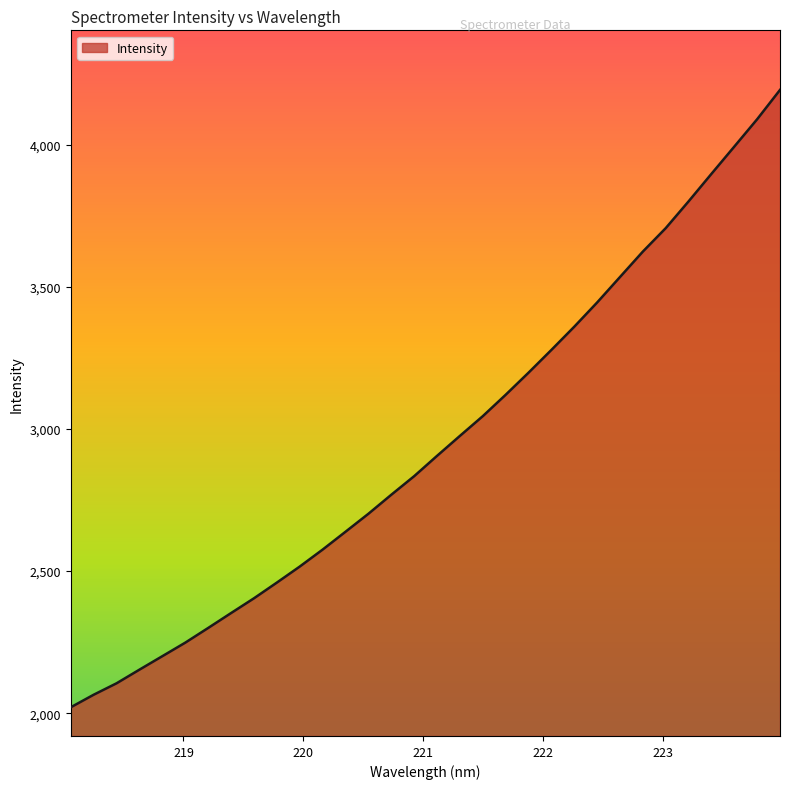

What is the smallest value displayed?

2020.7